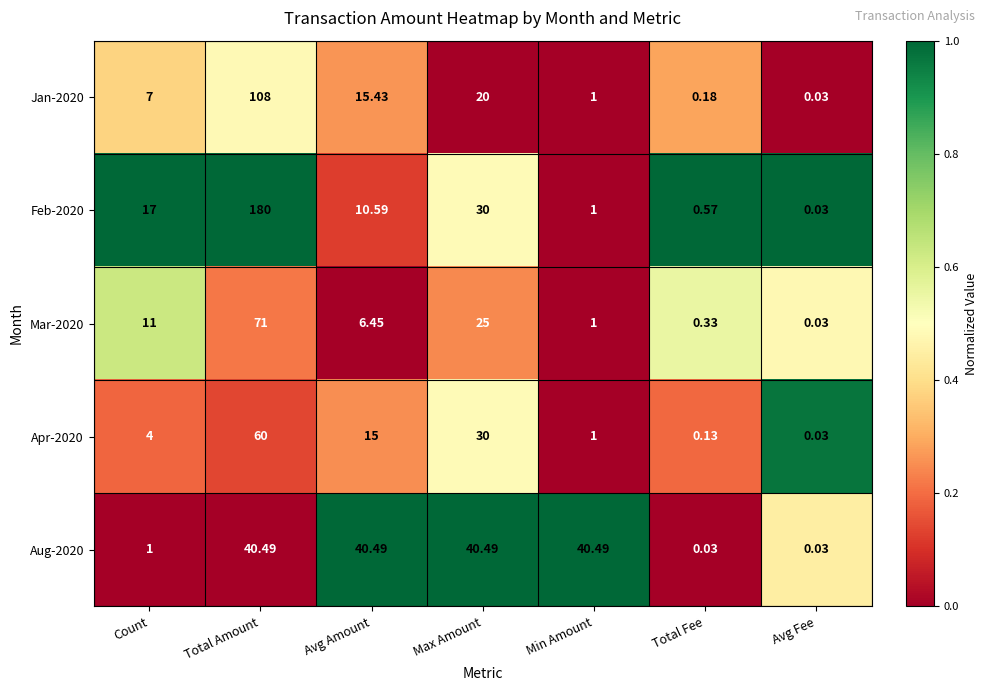

What is the difference between the highest and lowest values at Total Amount?

139.5